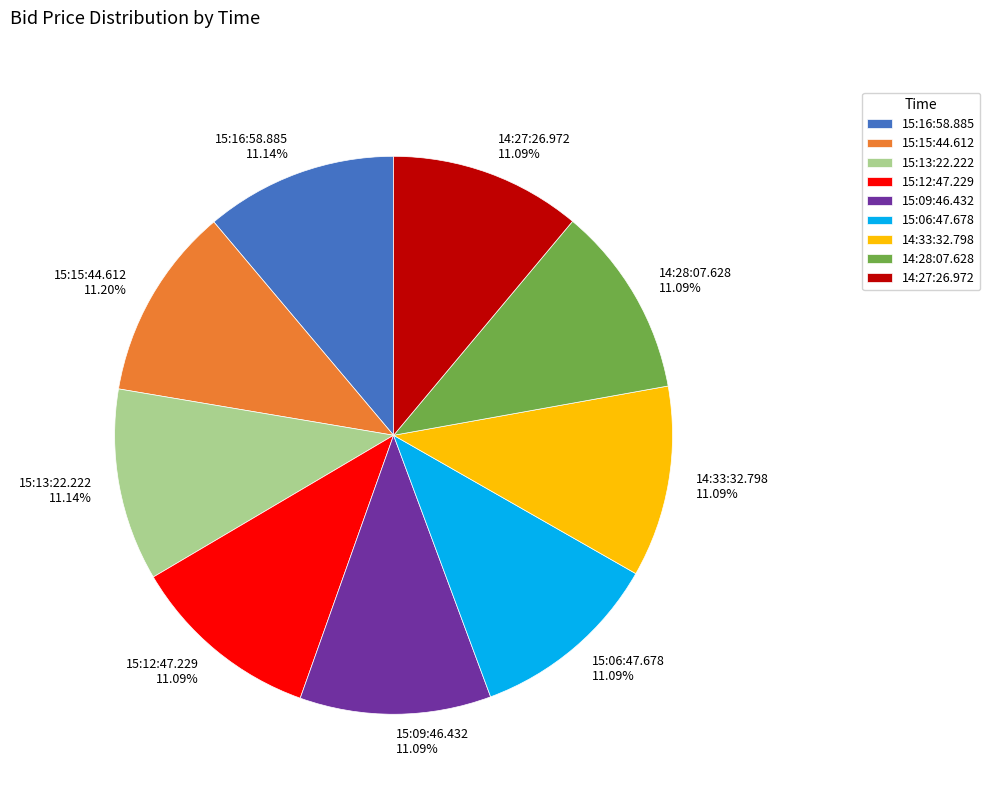

Approximately how many times larger is the value at 15:13:22.222 compared to 15:16:58.885?

1.0